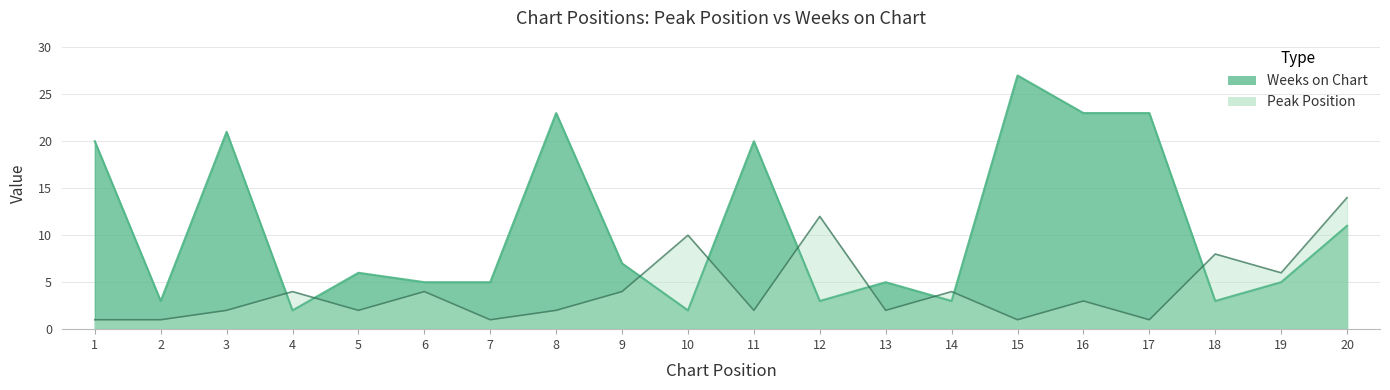

Which series ends up on top after the final intersection of Peak Position and Weeks on Chart?

Peak Position